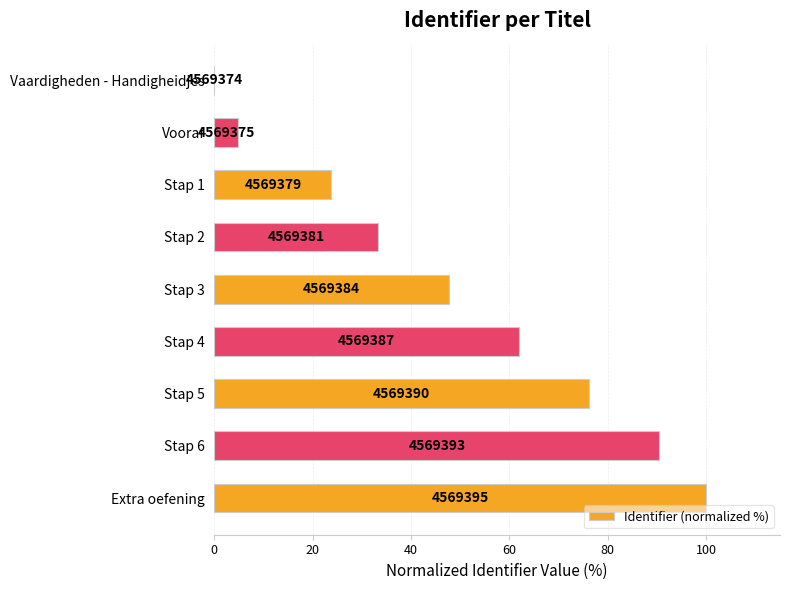

What is the difference between the maximum and minimum values?

100.0